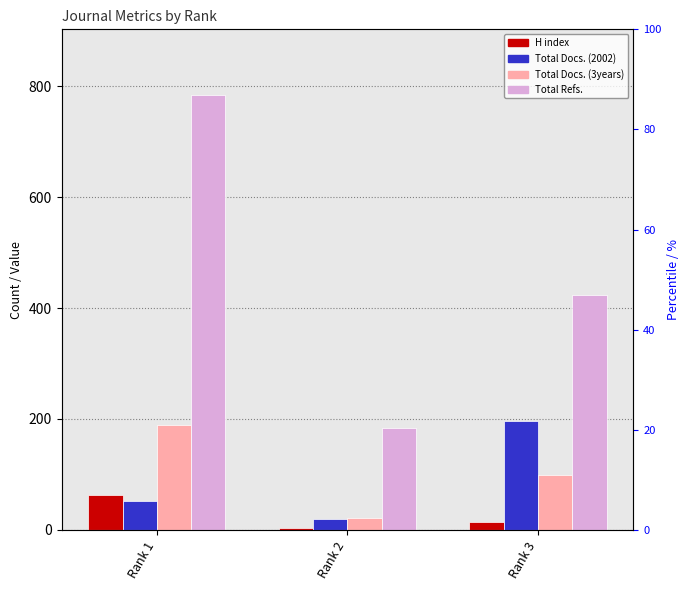

How many groups of bars are there?

3